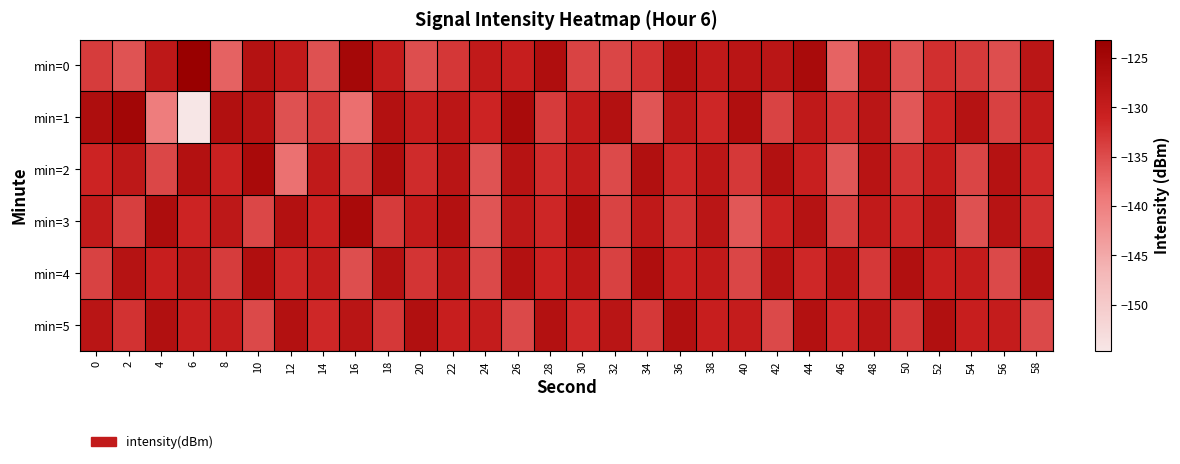

Reading left to right, transcribe all the data shown in this chart.

min=0: 0=-133.6	2=-135.6	4=-128.9	6=-123.1	8=-137.0	10=-127.4	12=-129.3	14=-135.4	16=-125.2	18=-129.8	20=-135.1	22=-133.1	24=-129.3	26=-130.2	28=-126.7	30=-134.2	32=-134.4	34=-132.4	36=-127.0	38=-129.2	40=-128.3	42=-128.3	44=-125.7	46=-137.1	48=-128.0	50=-135.5	52=-132.3	54=-133.3	56=-135.1	58=-128.3
min=1: 0=-126.5	2=-124.6	4=-139.7	6=-154.7	8=-127.0	10=-127.7	12=-135.5	14=-133.3	16=-138.2	18=-127.2	20=-130.0	22=-128.5	24=-131.2	26=-125.8	28=-133.4	30=-129.6	32=-127.3	34=-135.8	36=-128.9	38=-131.5	40=-126.7	42=-134.2	44=-129.1	46=-132.6	48=-128.4	50=-136.0	52=-130.8	54=-127.6	56=-133.9	58=-129.3
min=2: 0=-131.2	2=-128.7	4=-134.5	6=-127.3	8=-130.8	10=-125.6	12=-138.4	14=-129.2	16=-133.7	18=-126.5	20=-131.9	22=-128.3	24=-135.6	26=-127.8	28=-132.1	30=-129.5	32=-134.8	34=-126.9	36=-131.4	38=-128.6	40=-133.2	42=-127.1	44=-130.5	46=-135.9	48=-128.0	50=-132.7	52=-129.8	54=-134.3	56=-127.5	58=-131.6
min=3: 0=-129.5	2=-133.8	4=-126.4	6=-131.2	8=-128.7	10=-134.5	12=-127.3	14=-130.8	16=-125.6	18=-133.4	20=-129.6	22=-127.3	24=-135.8	26=-128.9	28=-131.5	30=-126.7	32=-134.2	34=-129.1	36=-132.6	38=-128.4	40=-136.0	42=-130.8	44=-127.6	46=-133.9	48=-129.3	50=-131.7	52=-128.2	54=-135.4	56=-127.9	58=-132.3
min=4: 0=-134.1	2=-127.6	4=-130.3	6=-128.9	8=-133.5	10=-126.8	12=-131.4	14=-129.7	16=-135.2	18=-127.4	20=-132.8	22=-129.0	24=-134.6	26=-127.2	28=-131.0	30=-128.5	32=-133.9	34=-126.6	36=-130.7	38=-129.3	40=-134.4	42=-127.8	44=-131.6	46=-128.1	48=-133.2	50=-126.9	52=-130.4	54=-129.8	56=-134.7	58=-127.3
min=5: 0=-128.3	2=-132.6	4=-126.9	6=-130.4	8=-129.8	10=-134.7	12=-127.3	14=-131.6	16=-128.1	18=-133.2	20=-126.9	22=-130.4	24=-129.8	26=-134.7	28=-127.3	30=-131.6	32=-128.1	34=-133.2	36=-126.9	38=-130.4	40=-129.8	42=-134.7	44=-127.3	46=-131.6	48=-128.1	50=-133.2	52=-126.9	54=-130.4	56=-129.8	58=-134.7